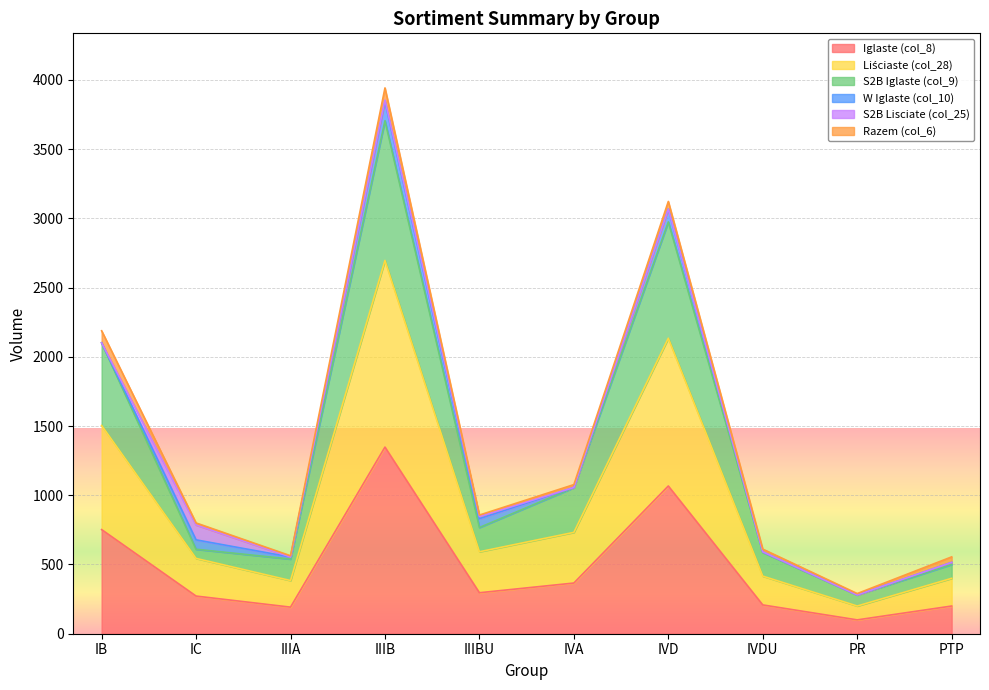

What is the minimum value shown in the chart?

100